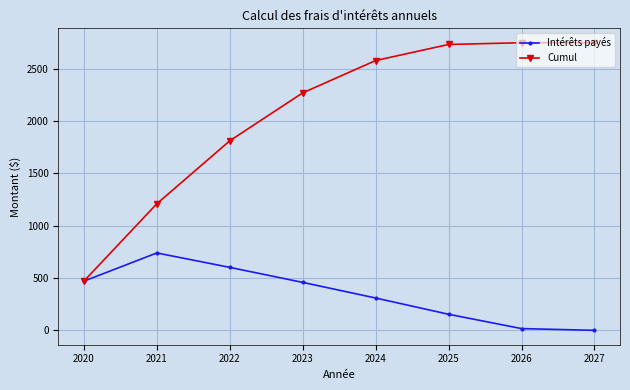

How many interior local peaks does the Intérêts payés series have?

1